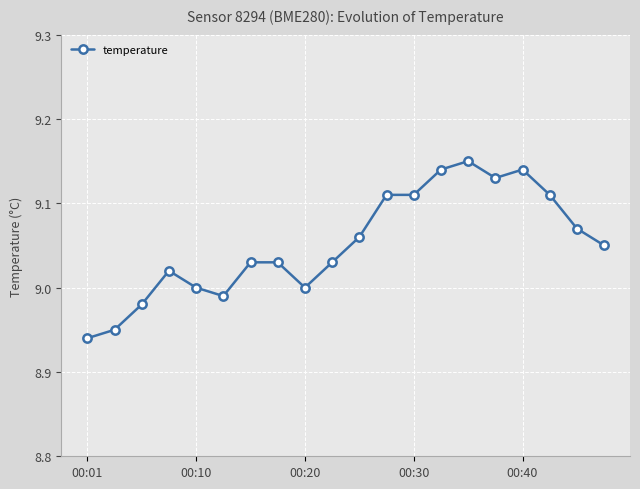

What is the sum of all values?

181.0